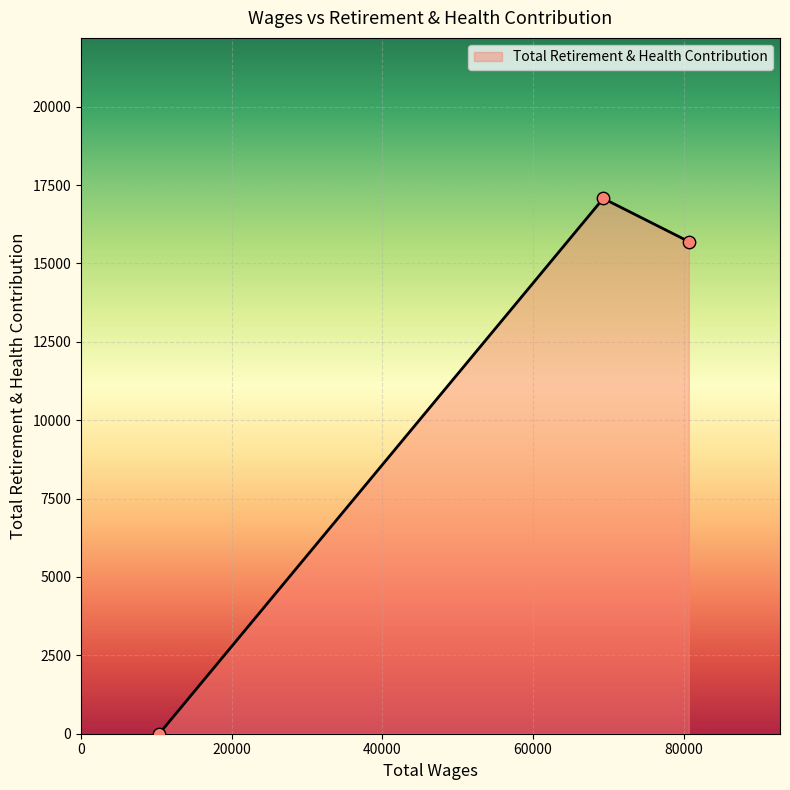

What is the maximum value shown in the chart?

17073